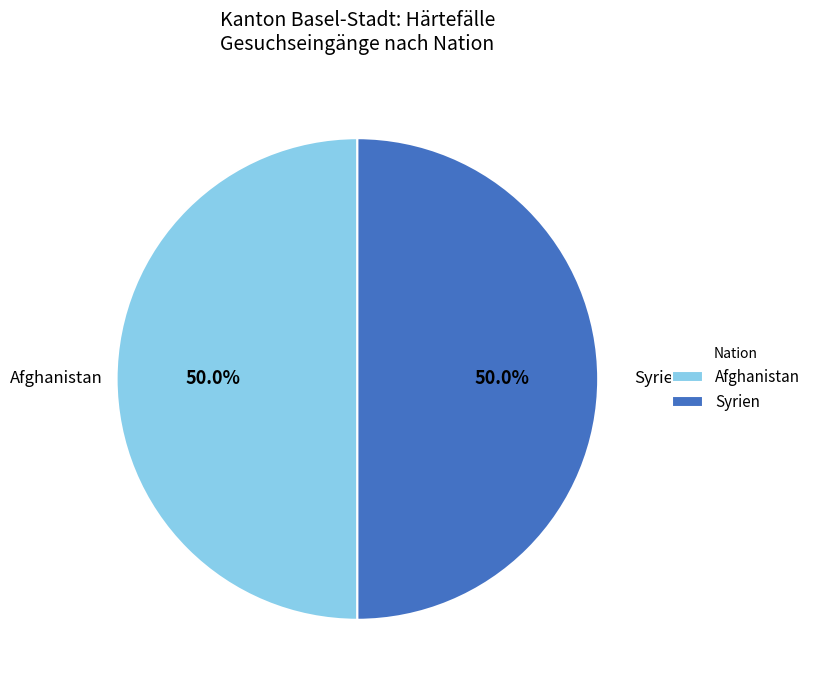

Approximately how many times larger is the value at Syrien compared to Afghanistan?

1.0